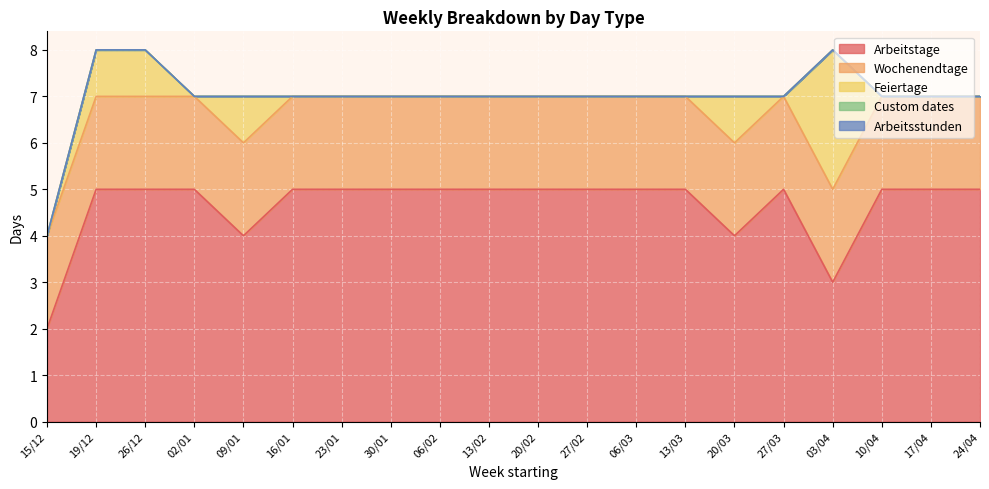

Reading right to left, extract all data points from this chart.

Arbeitstage: 5	5	5	3	5	4	5	5	5	5	5	5	5	5	5	4	5	5	5	2
Wochenendtage: 2	2	2	2	2	2	2	2	2	2	2	2	2	2	2	2	2	2	2	2
Feiertage: 0	0	0	3	0	1	0	0	0	0	0	0	0	0	0	1	0	1	1	0
Custom dates: 0	0	0	0	0	0	0	0	0	0	0	0	0	0	0	0	0	0	0	0
Arbeitsstunden: 0	0	0	0	0	0	0	0	0	0	0	0	0	0	0	0	0	0	0	0